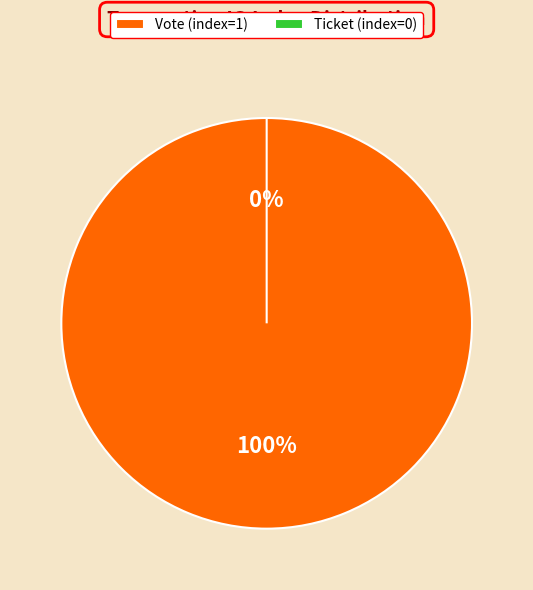

What is the largest slice in the pie chart?

Vote (index=1)